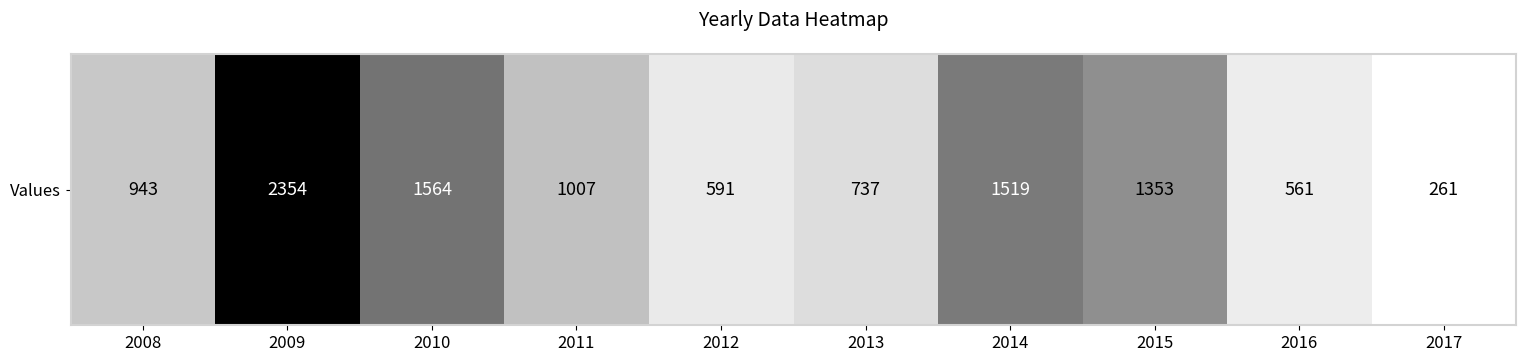

What is the sum of all values?

10890